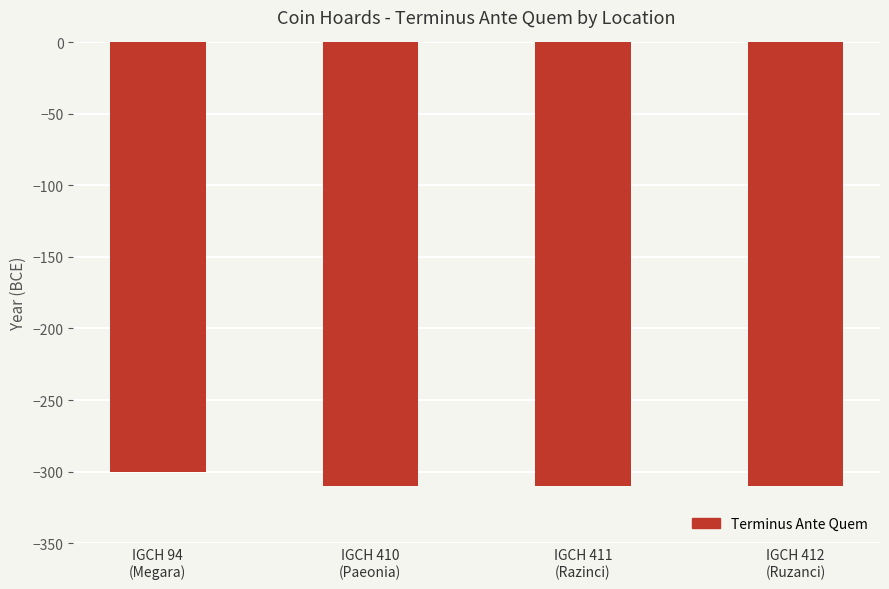

What is the minimum value shown in the chart?

-310